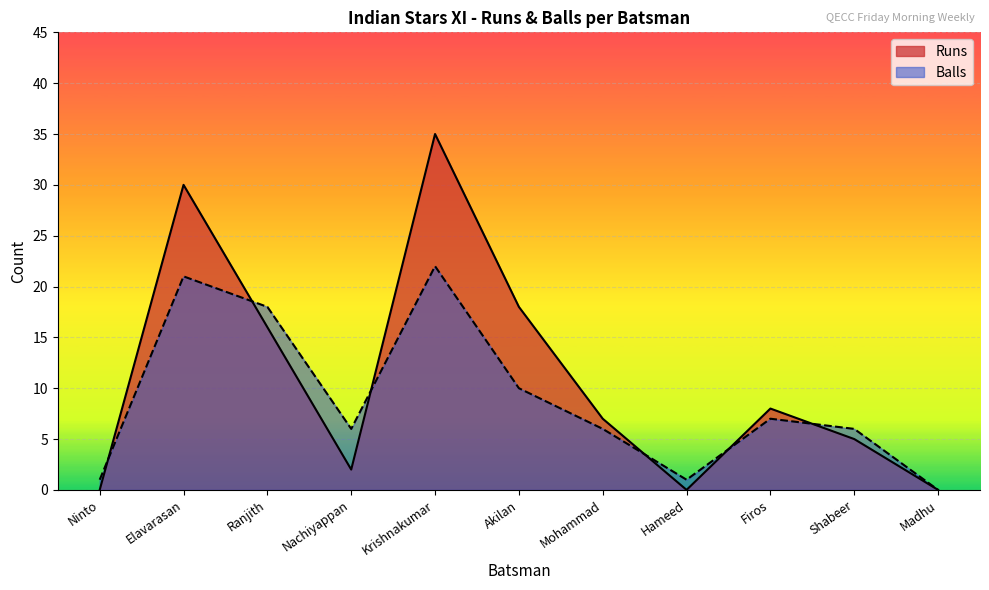

Reading left to right, transcribe all the data shown in this chart.

Runs: 0	30	16	2	35	18	7	0	8	5	0
Balls: 1	21	18	6	22	10	6	1	7	6	0